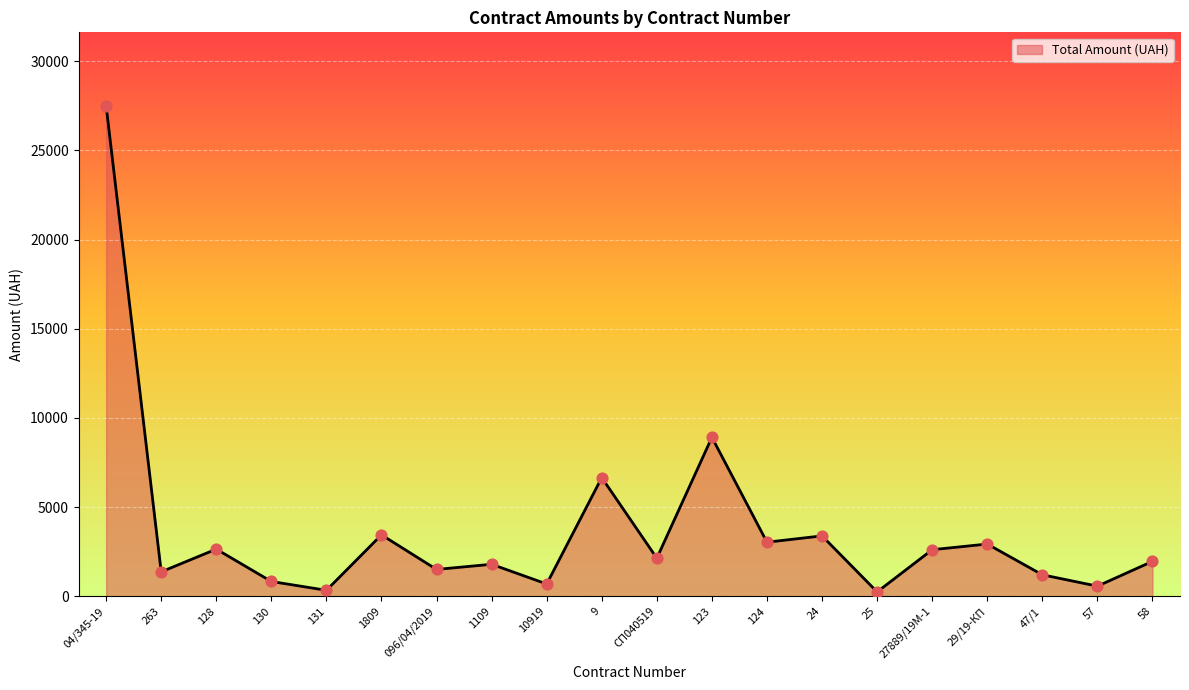

Which has a higher value, 04/345-19 or 123?

04/345-19